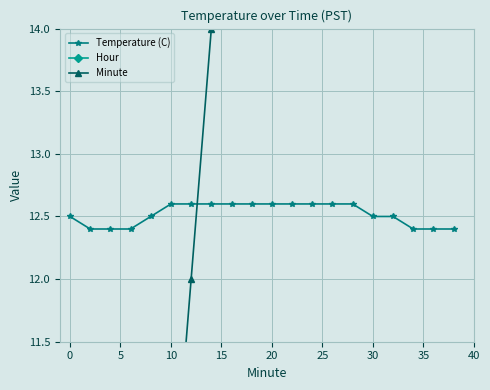

True or false: Temperature (C) and Hour cross at least once.

False